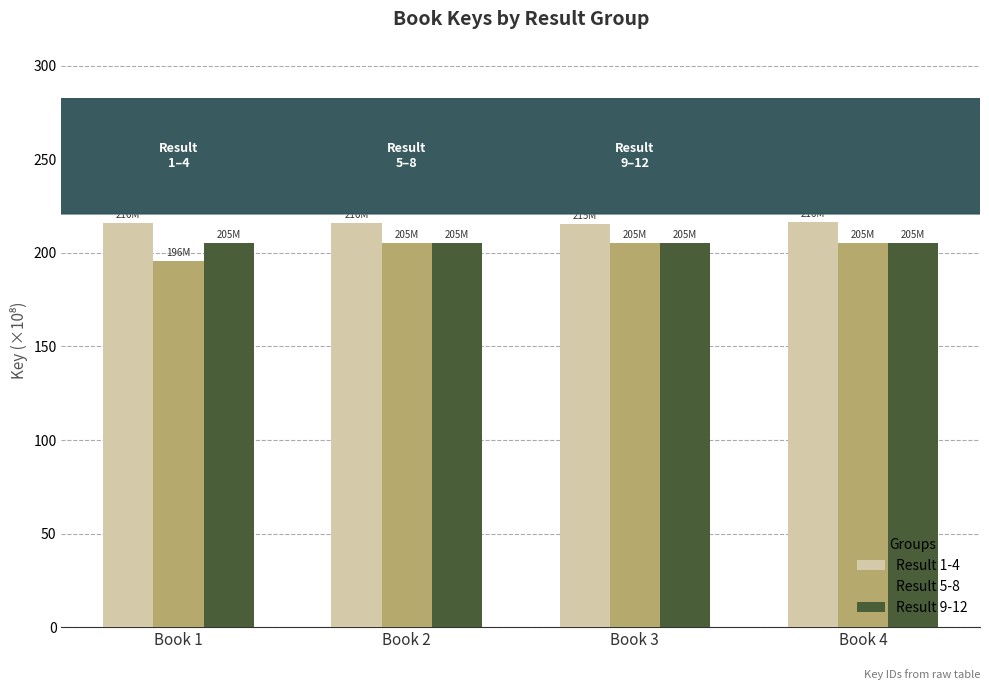

Rank the series at Book 1 from lowest to highest value.

Result 5-8, Result 9-12, Result 1-4